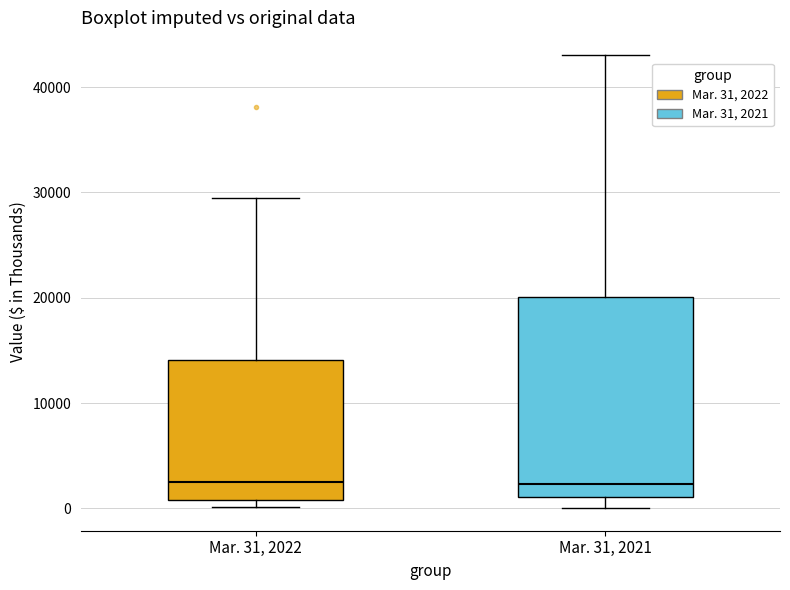

Reading left to right, transcribe this box plot: for each box, give where its median line is, the range the box spans, and where its two whiskers end, as read against the y-axis. The values are not printed on the chart, so give them approximately, as read against the axis.

Mar. 31, 2022: median 2000, box 1000 to 14000, whiskers 0 to 29000
Mar. 31, 2021: median 2000, box 1000 to 20000, whiskers 0 to 43000